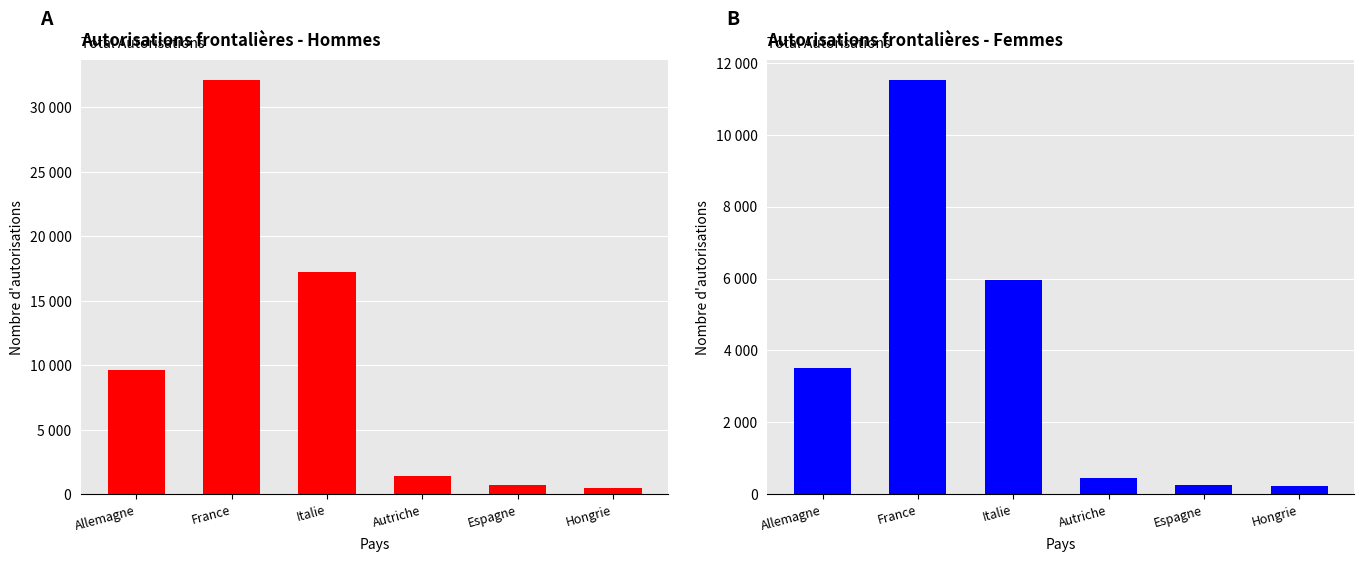

What is the difference between the highest and lowest values at Italie?

11227